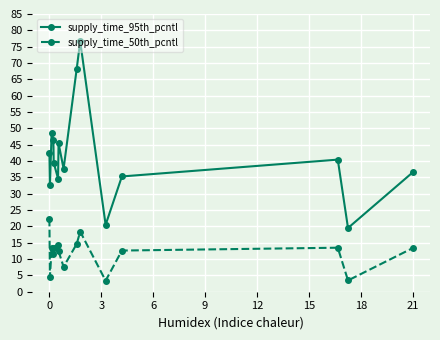

How many interior local valleys does the supply_time_50th_pcntl series have?

5